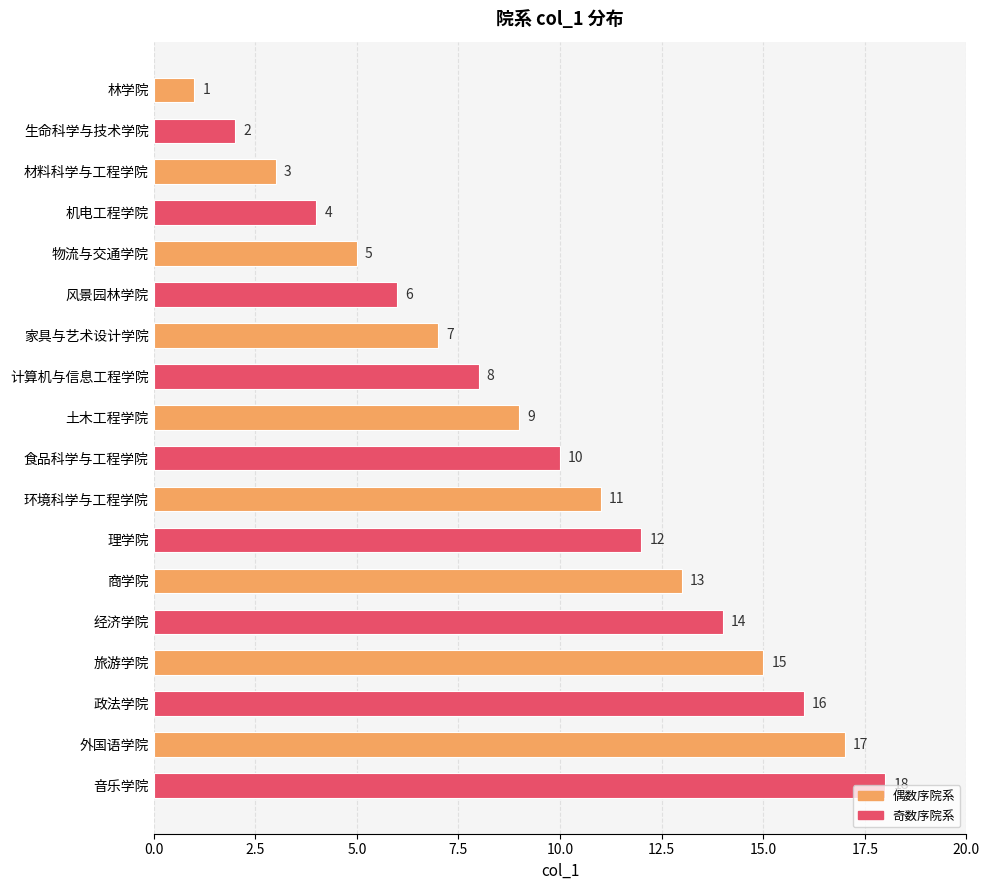

What is the sum of all values?

171